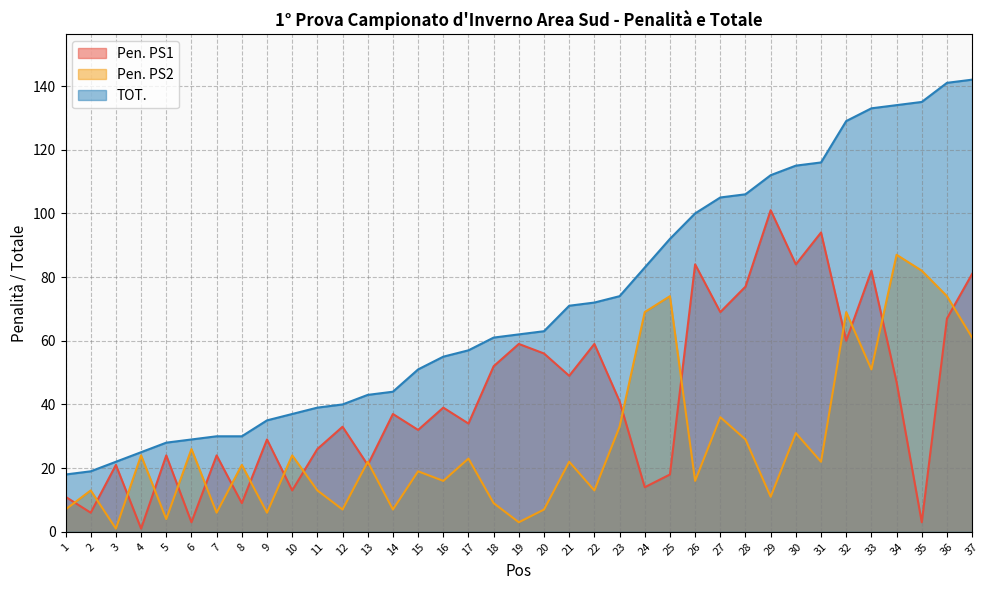

How many data points in Pen. PS1 are less than 37?

18